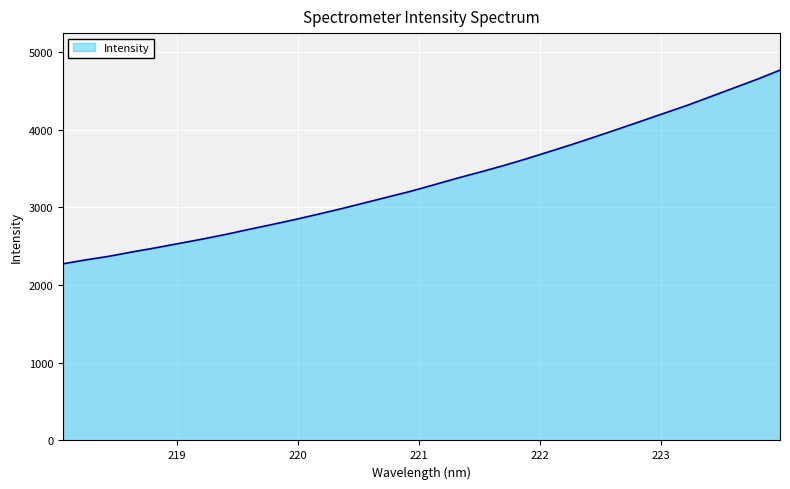

What is the greatest value displayed?

4763.6